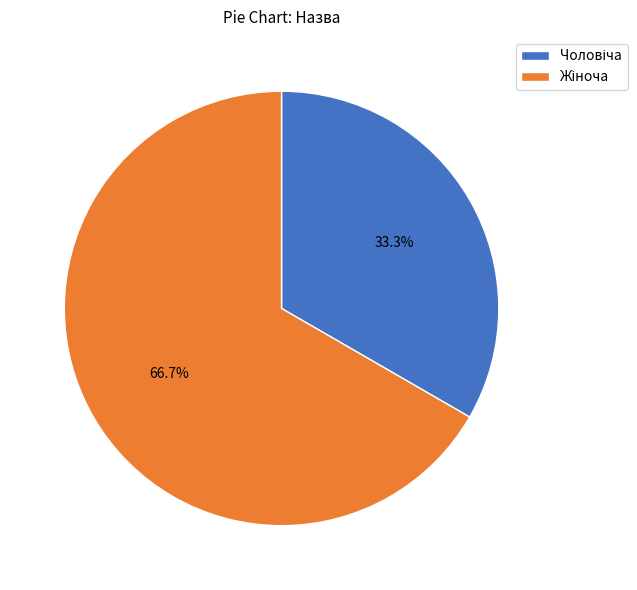

Does any single category account for the majority?

Yes